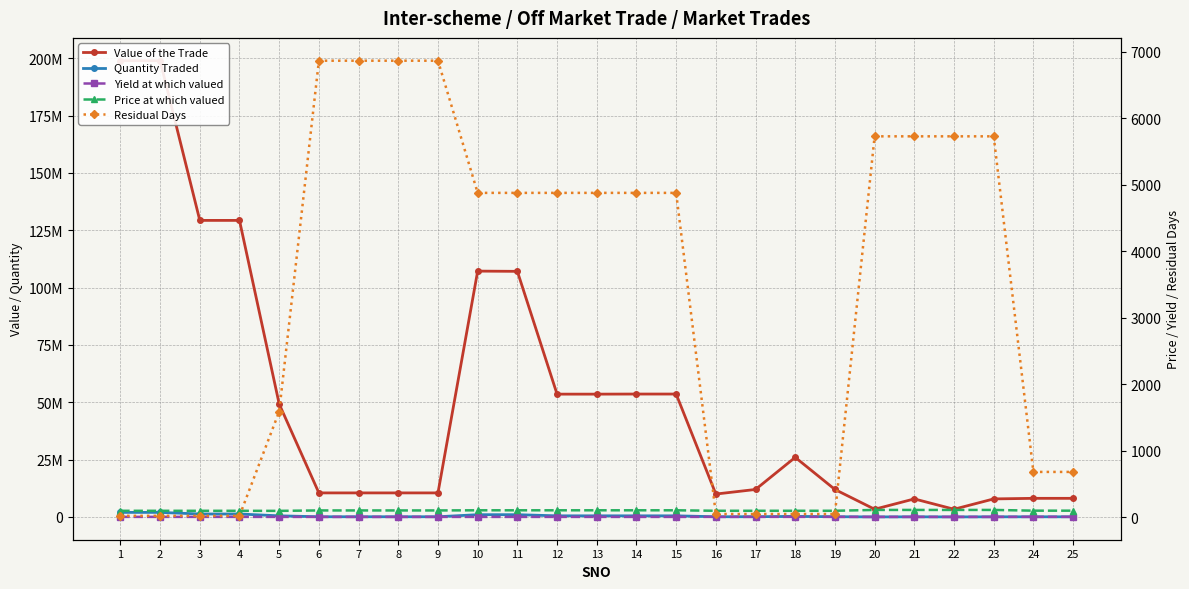

Is this an area chart (filled region under the line)?

No